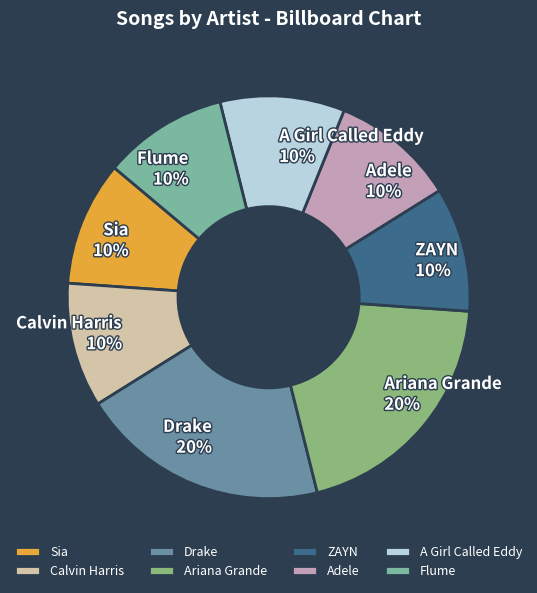

Do Ariana Grande and Adele together represent more than half of the pie?

No